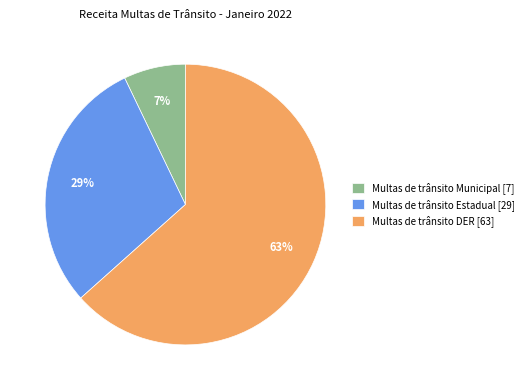

How many segments does this pie chart have?

3